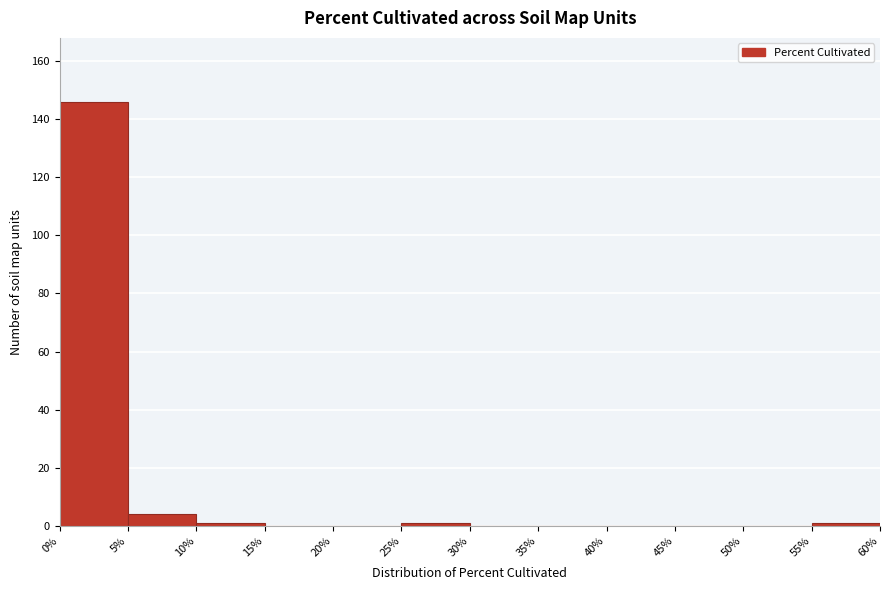

What is the height of the bar covering 0% to 5% on the x-axis? The values are not printed on the chart, so give them approximately, as read against the axis.

146